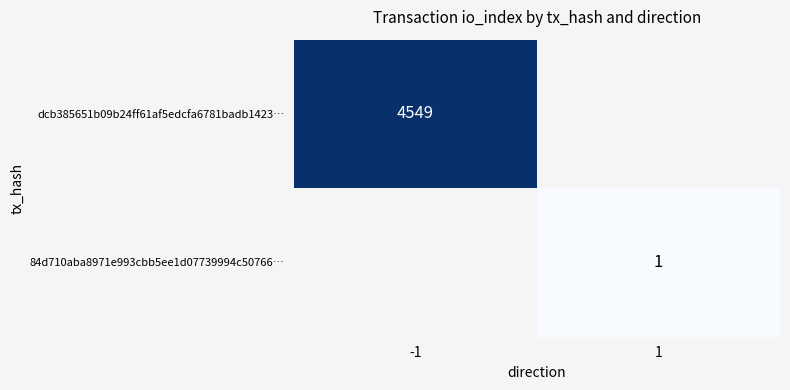

At how many categories does at least one series exceed 3065?

1